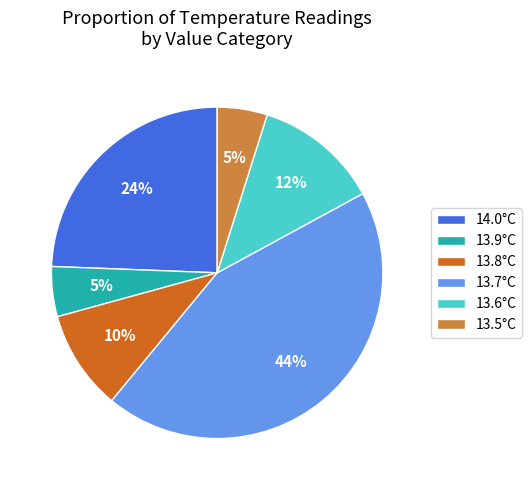

The 13.5°C slice represents 14% of the pie. True or false?

False